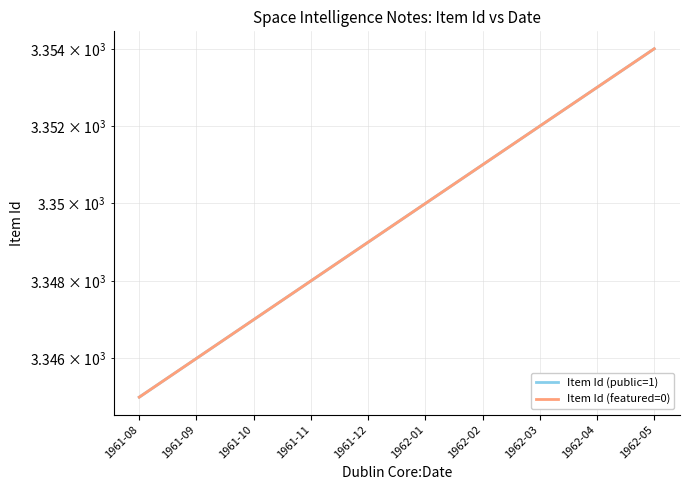

Count the Item Id (public=1) values in the range 3347 to 3352.

6